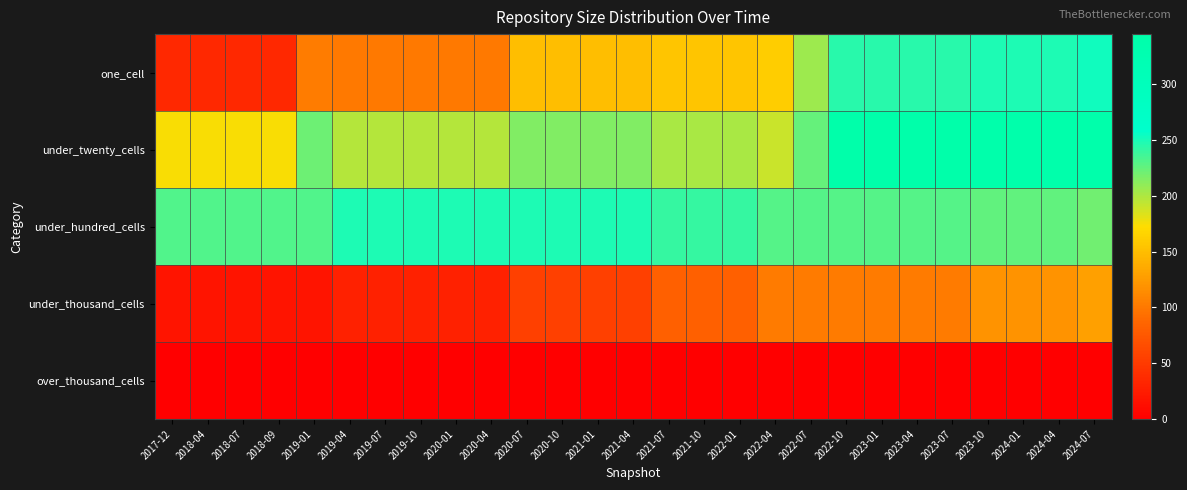

At which category is the sum across all series the highest?

2024-07